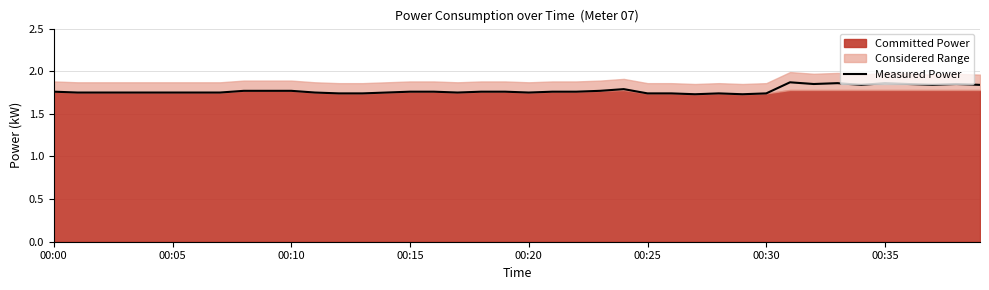

What is the label of the 25th point from the left?

24